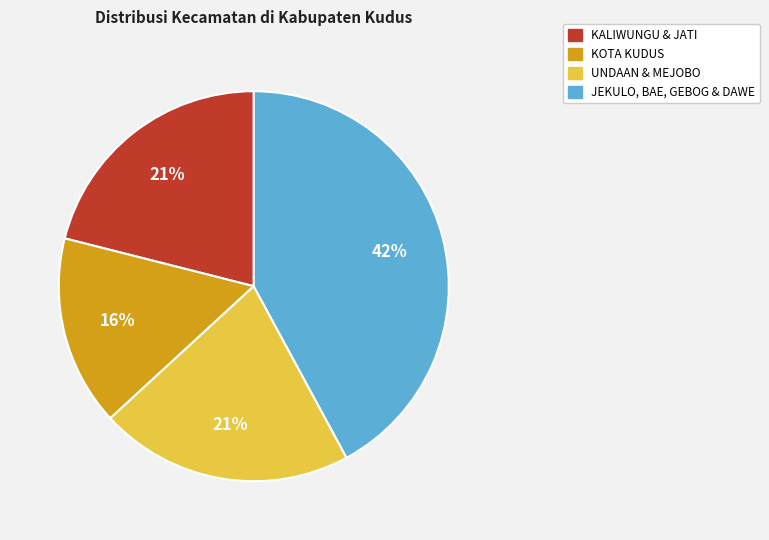

Does any single category account for the majority?

No